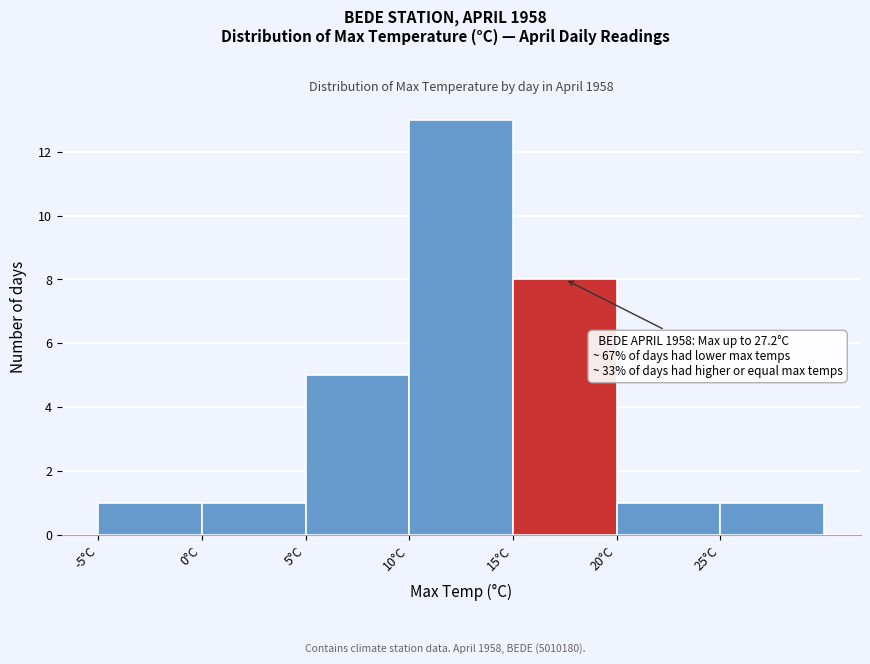

Over which range of the x-axis is the bar tallest?

10 to 15